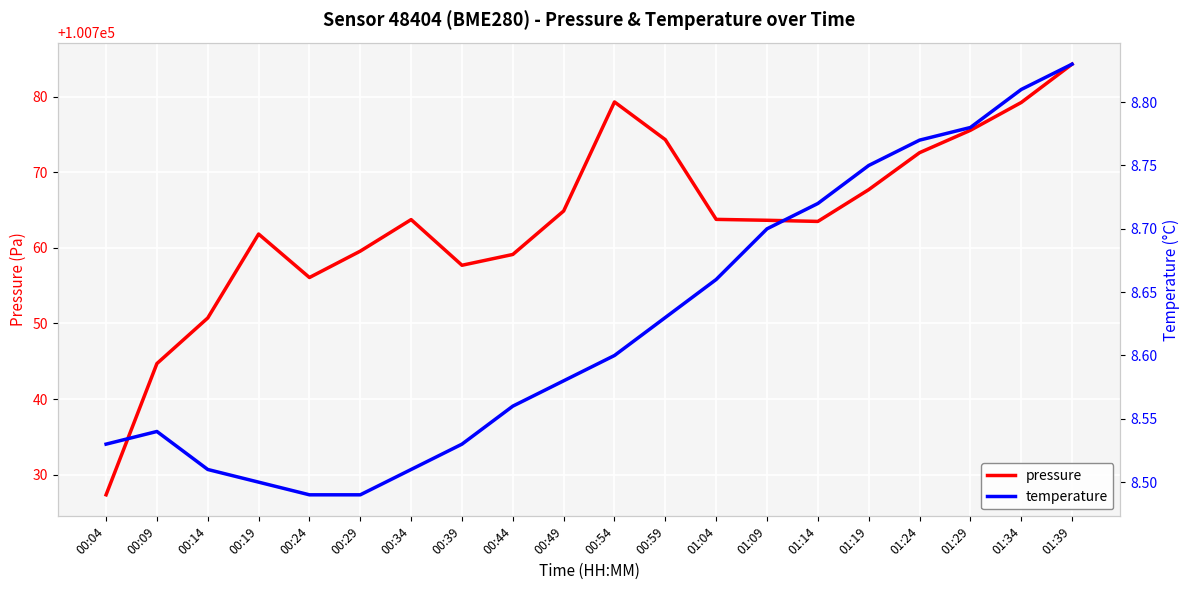

Reading left to right, list all the values displayed in this chart.

pressure: 100727.3	100744.7	100750.7	100761.8	100756.1	100759.6	100763.7	100757.7	100759.1	100764.9	100779.3	100774.3	100763.8	100763.6	100763.5	100767.7	100772.6	100775.6	100779.2	100784.3
temperature: 8.5	8.5	8.5	8.5	8.5	8.5	8.5	8.5	8.6	8.6	8.6	8.6	8.7	8.7	8.7	8.8	8.8	8.8	8.8	8.8